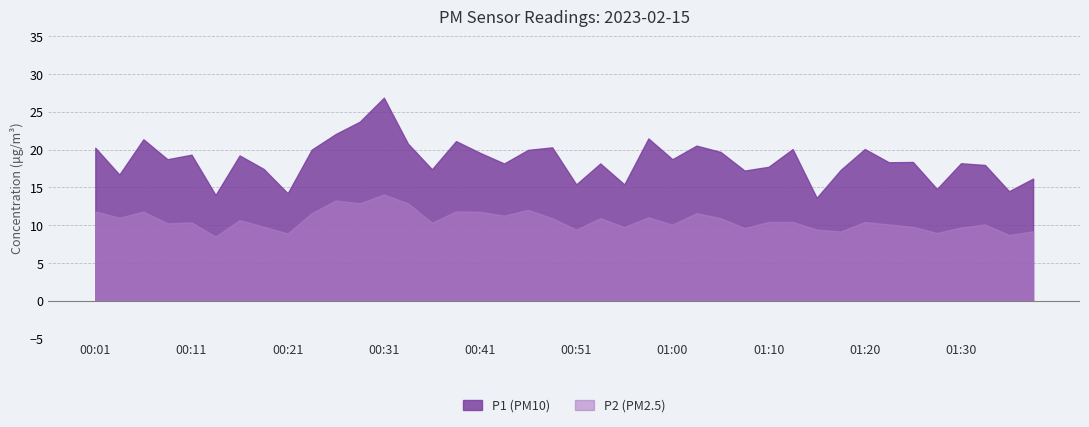

What is the approximate value of P2 at 00:36?

10.3